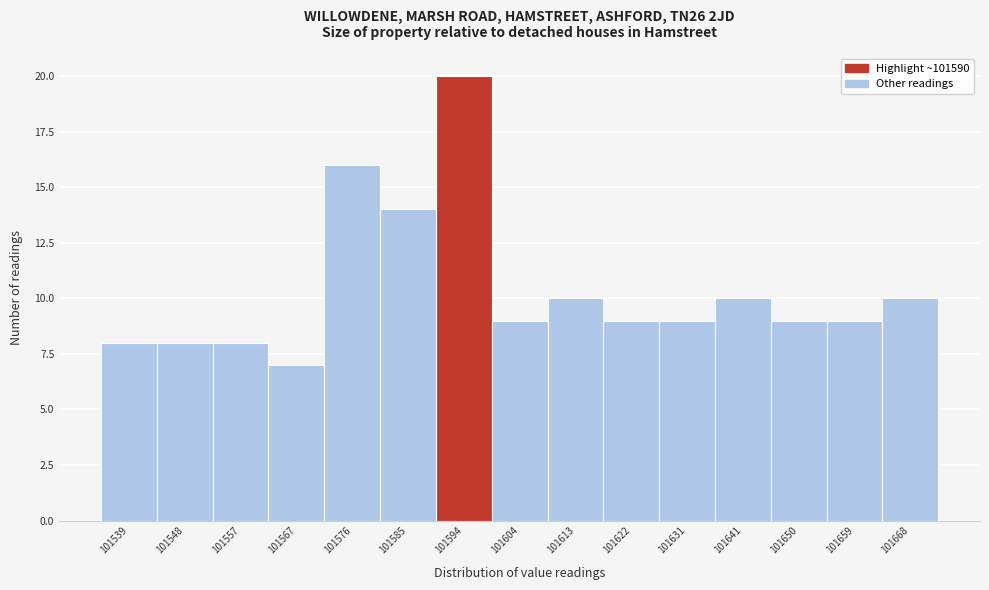

Which range on the x-axis has the tallest bar?

101590 to 101599